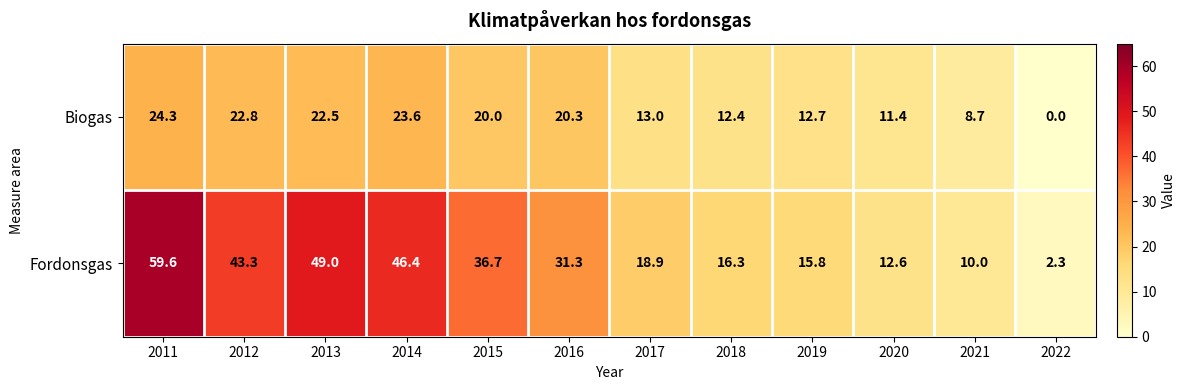

What is the difference between the maximum and second lowest values in the Biogas series?

15.6